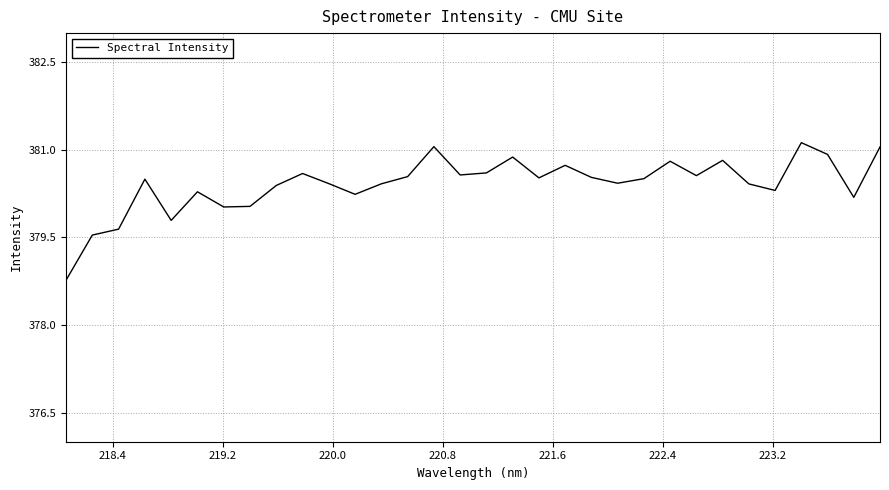

What is the greatest value displayed?

381.1